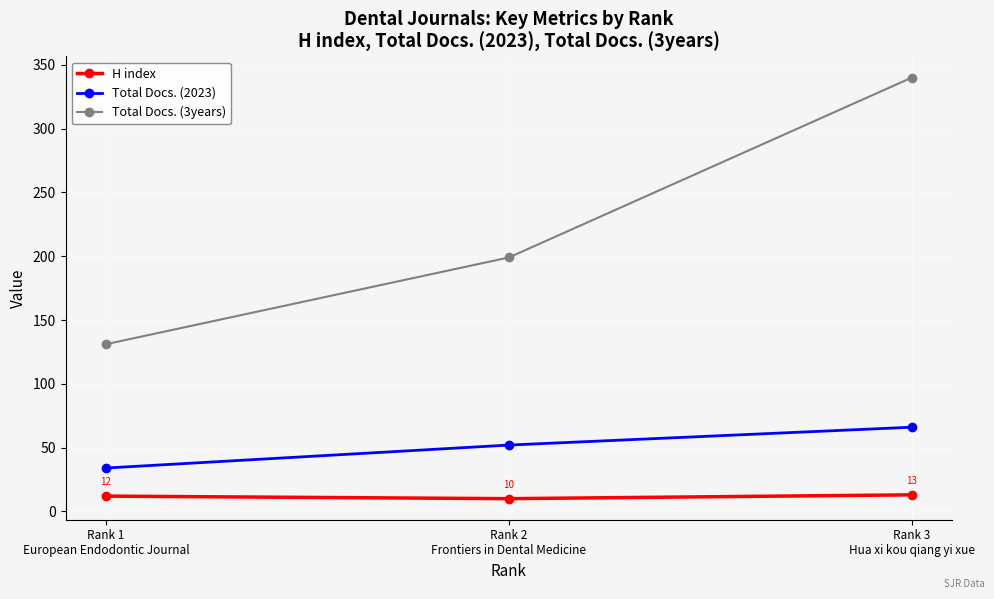

What is the sum of all Total Docs. (2023) values?

152